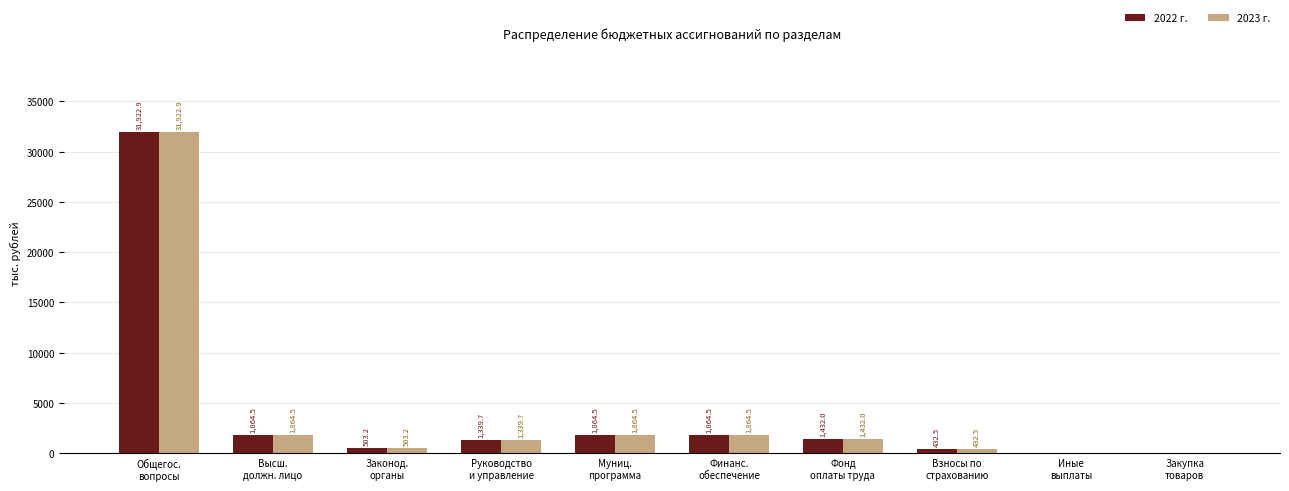

What is the sum of all 2023 г. values?

41223.8